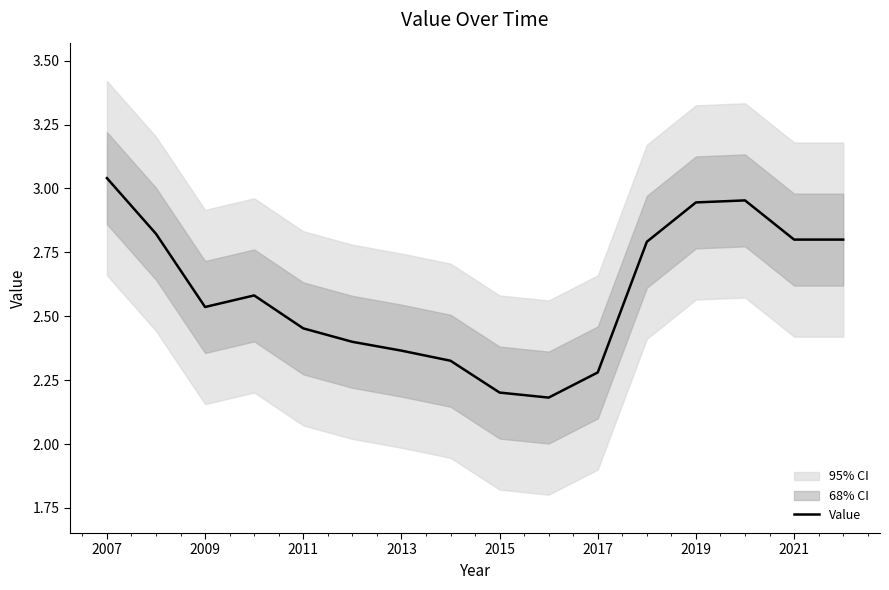

Does the chart have visible grid lines?

No